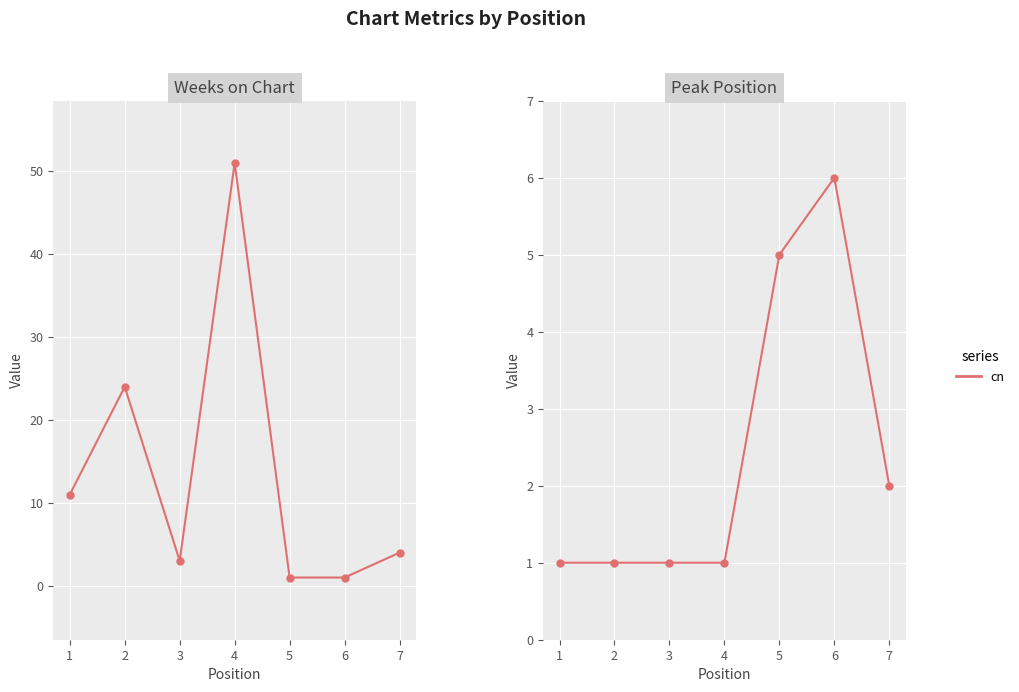

What is the ratio of the value at 7 to the value at 6?

0.3